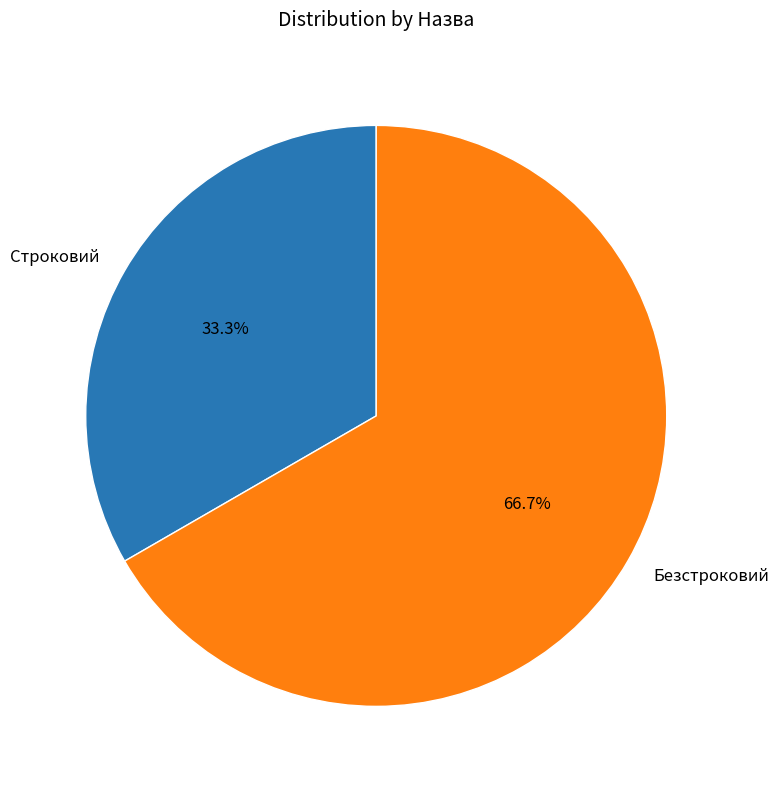

Rank the categories by value from lowest to highest.

Строковий, Безстроковий